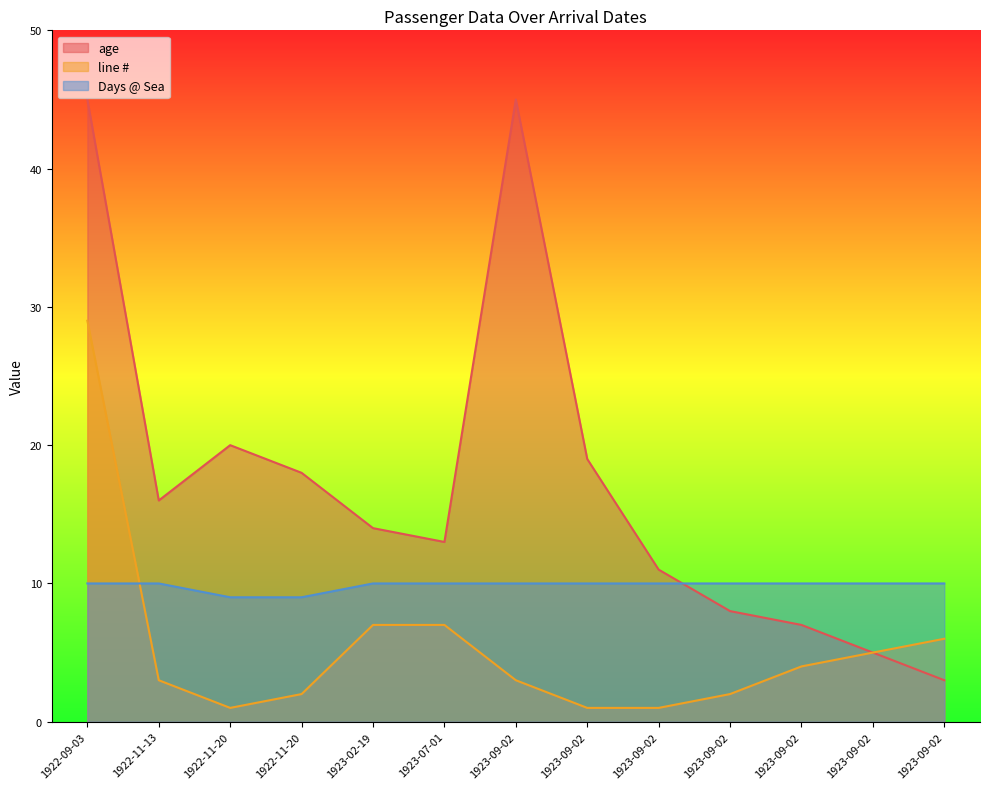

Does the chart have visible grid lines?

No